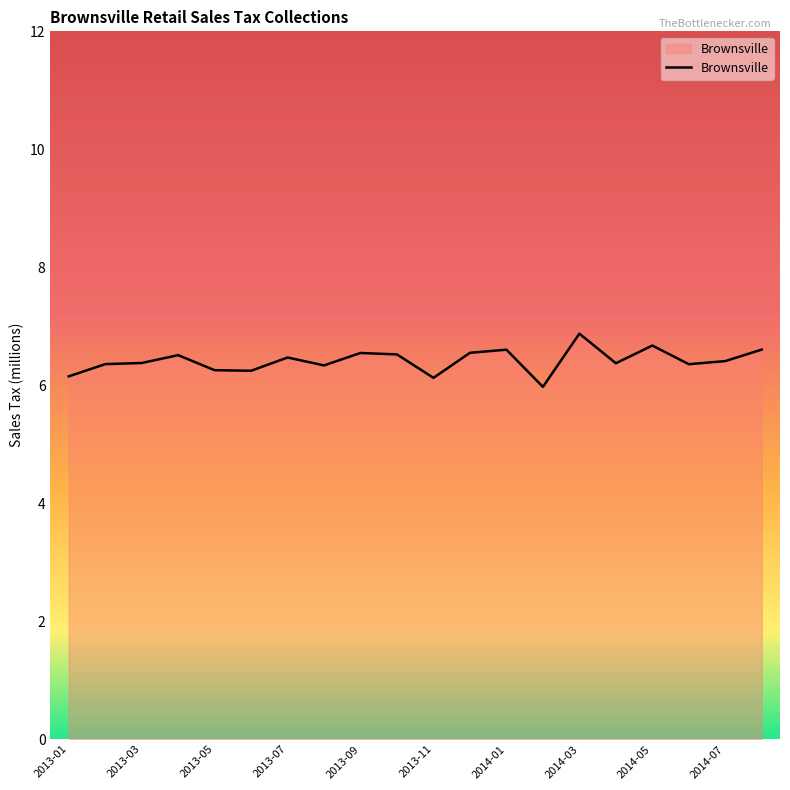

What is the minimum value shown in the chart?

6.0